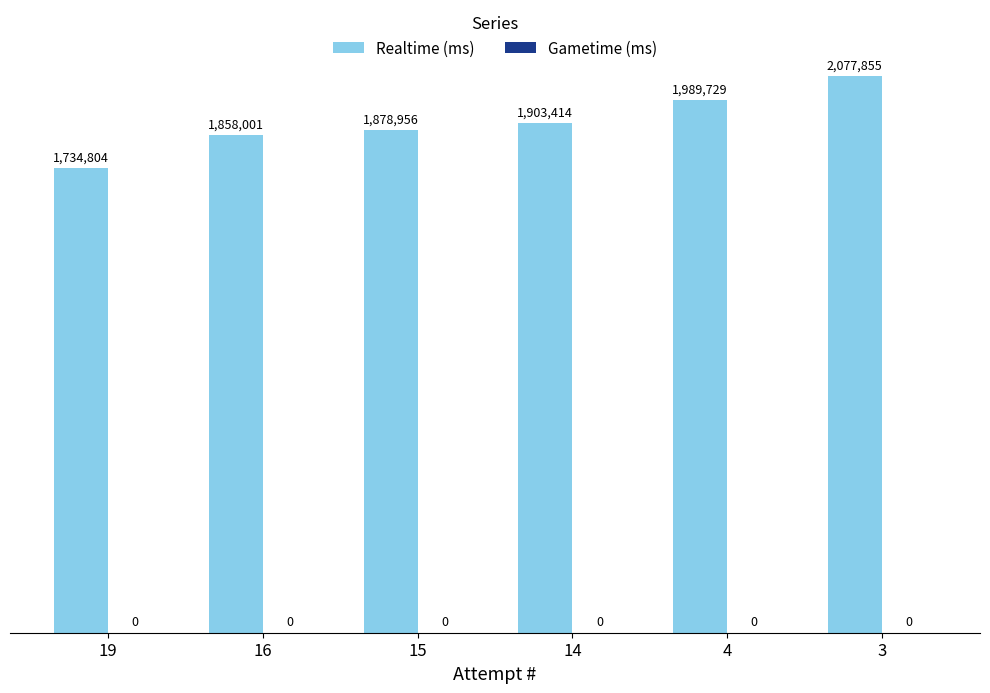

Are the bars horizontal?

No